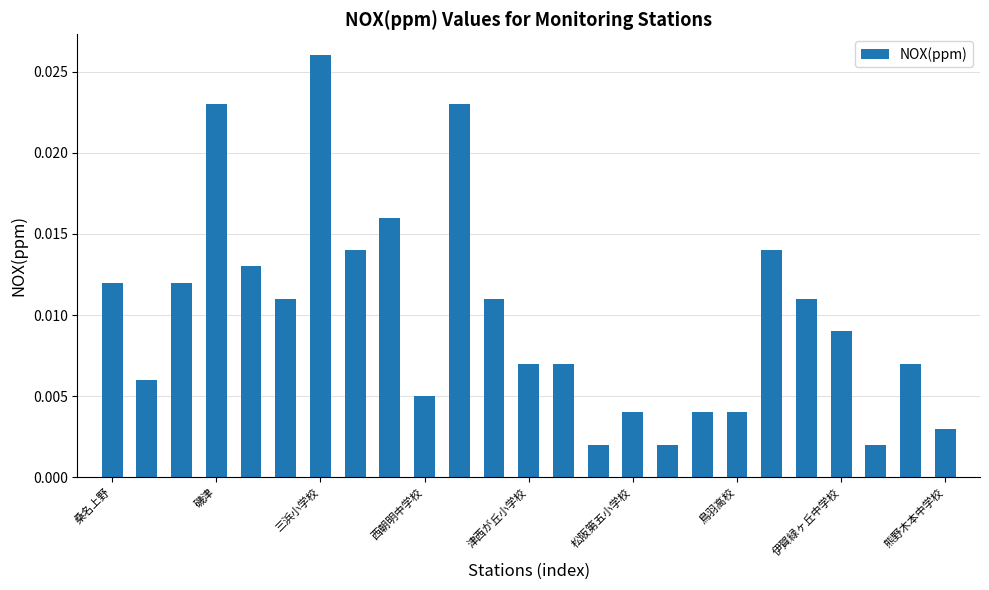

What is the sum of all values?

0.2